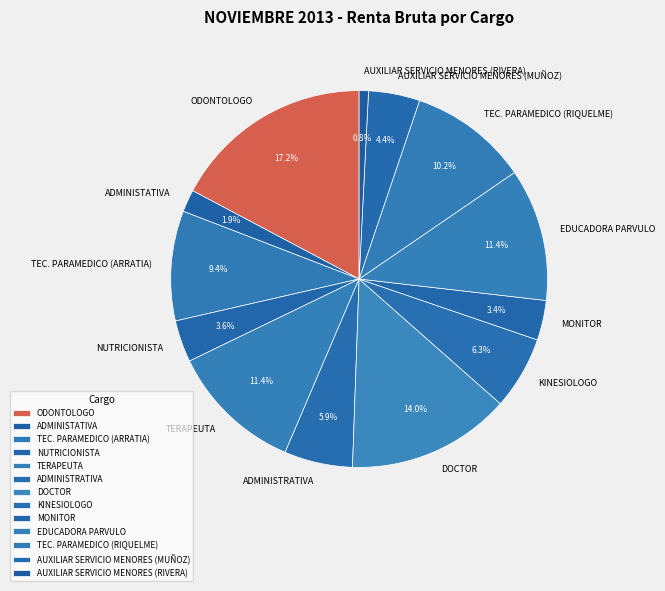

What is the ratio of the value at TEC. PARAMEDICO (ARRATIA) to the value at NUTRICIONISTA?

2.6